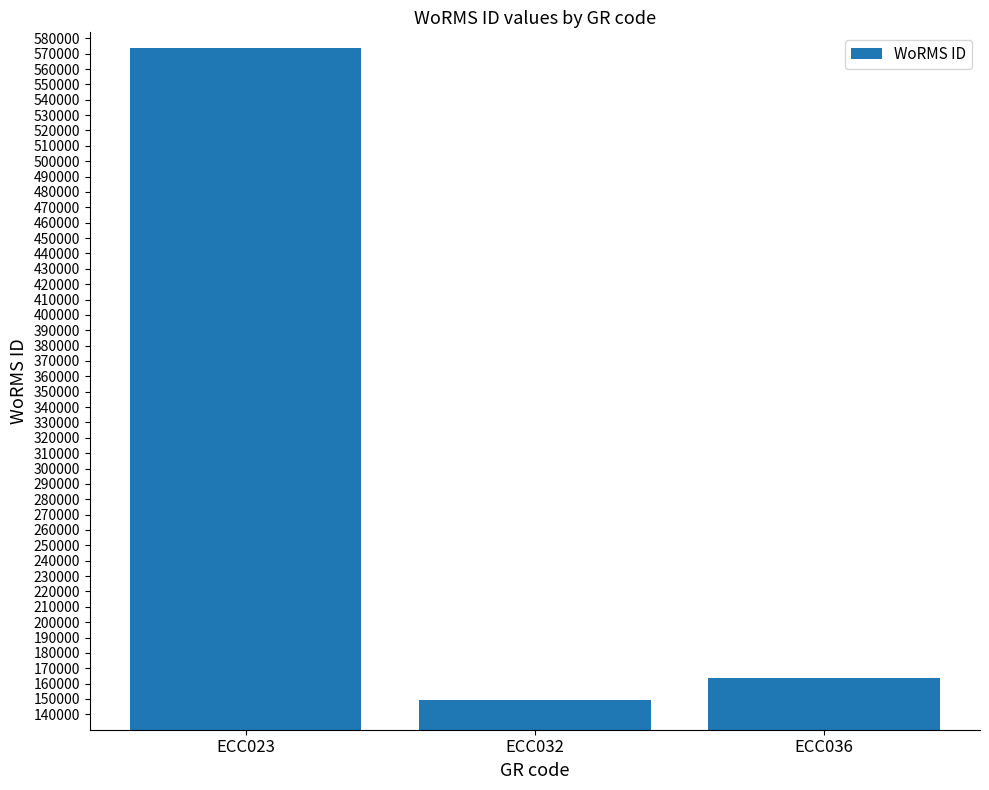

What is the difference between the values at ECC032 and ECC023?

424811